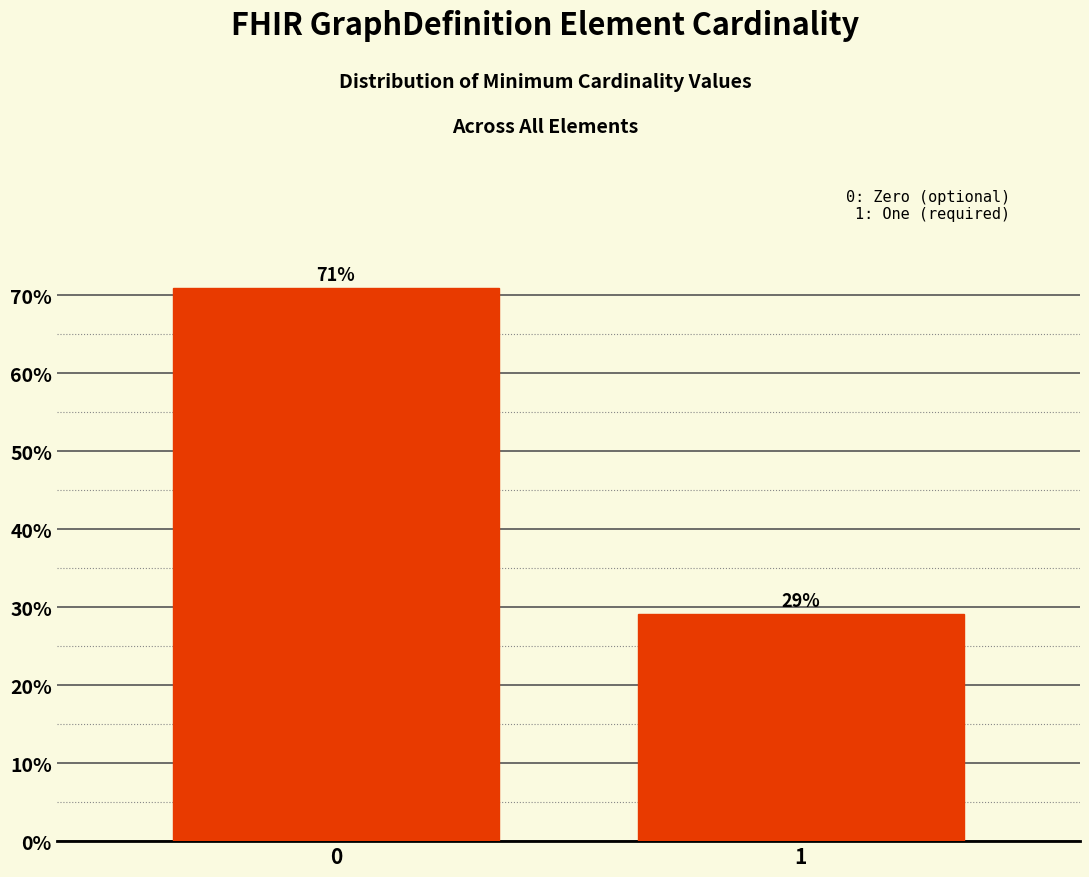

What is the sum of the values at 0 and 1?

100.0